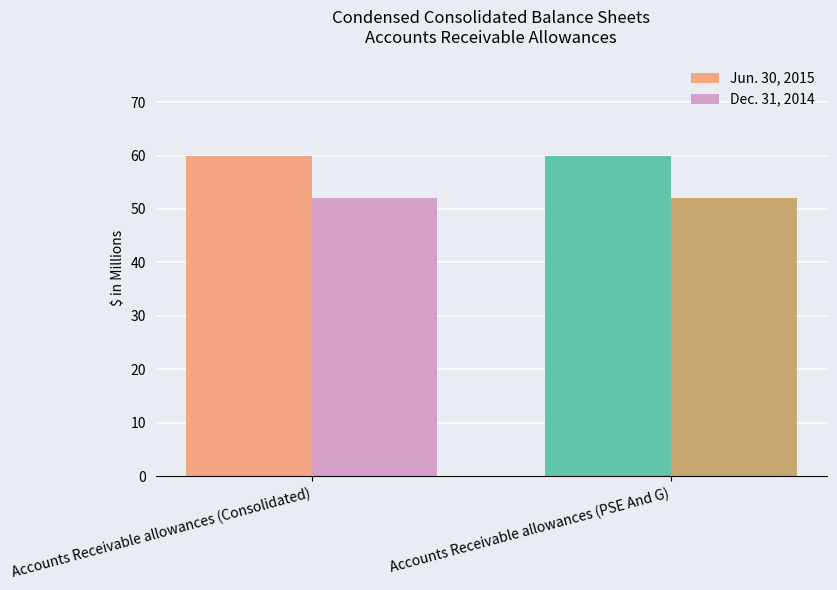

What is the difference between the highest and lowest values at Accounts Receivable allowances (Consolidated)?

8